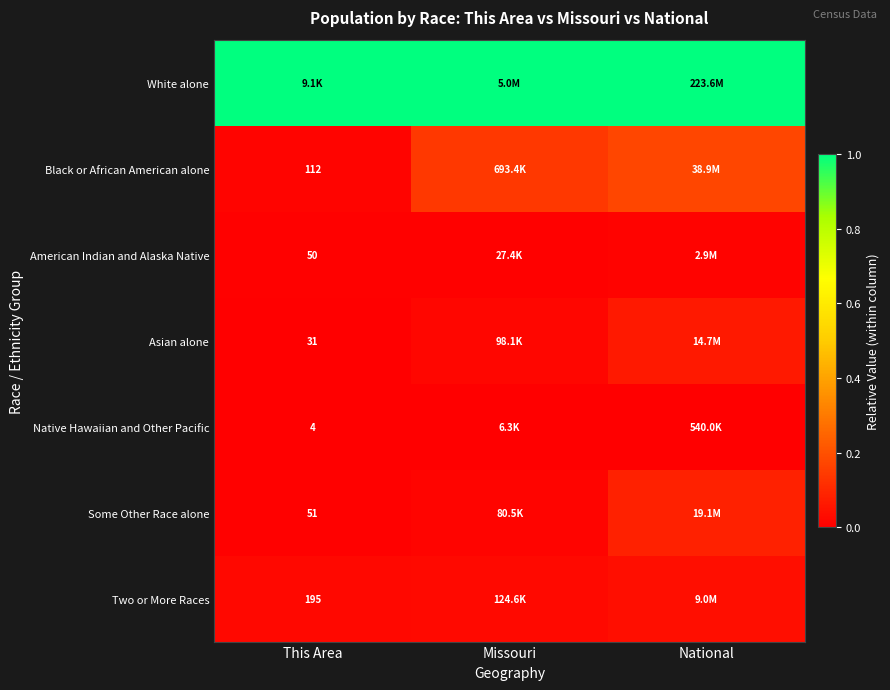

True or false: American Indian and Alaska Native has a value of 0.0 at This Area.

False